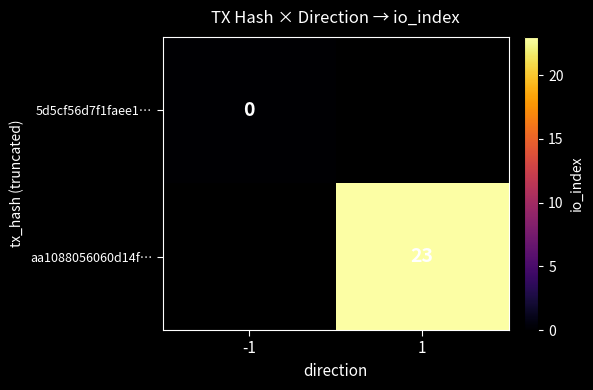

The value of aa1088056060d14f… at 1 is 33. True or false?

False